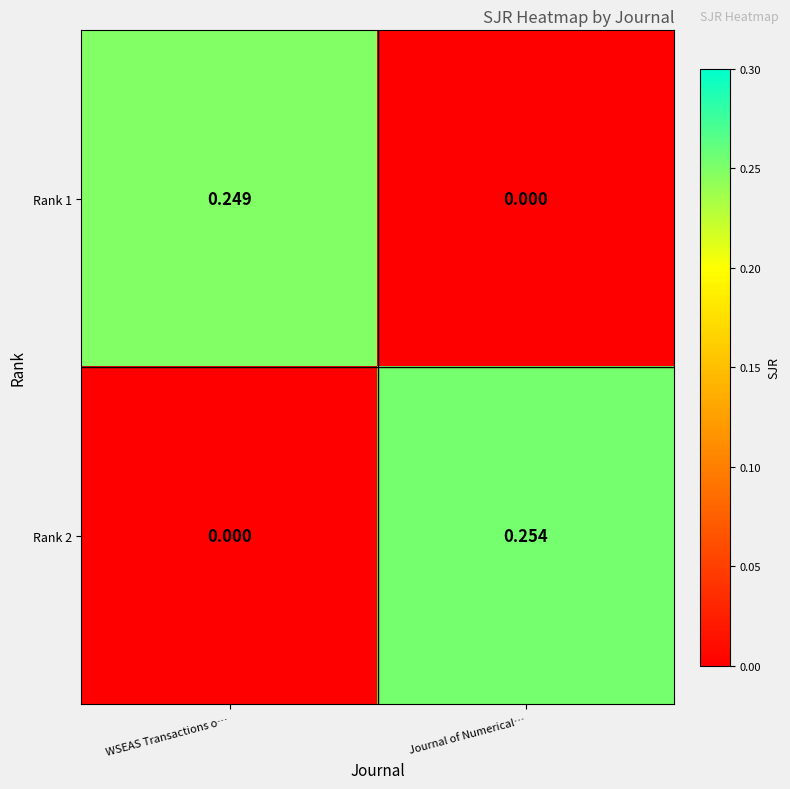

At which category is the sum across all series the highest?

Journal of Numerical…